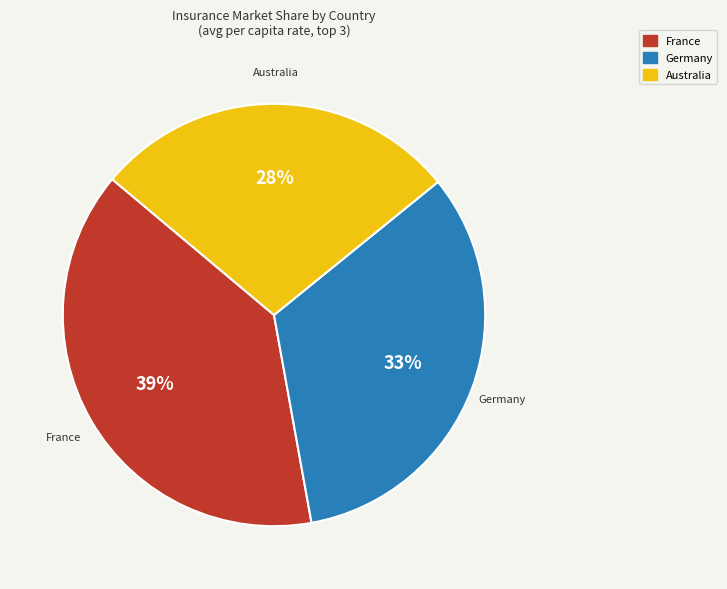

How many segments does this pie chart have?

3